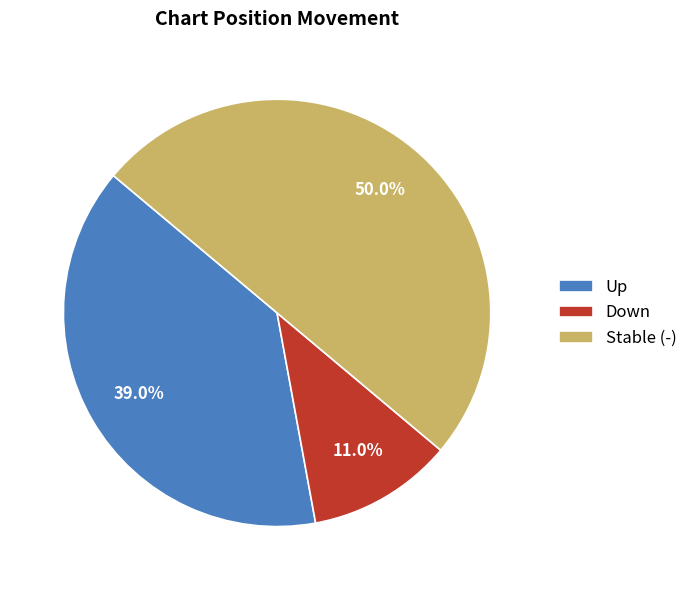

What is the ratio of the value at Down to the value at Up?

0.3